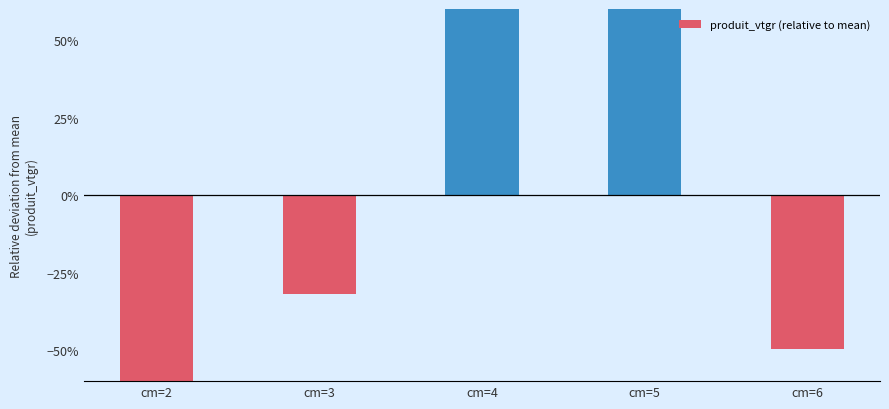

How many values are below zero?

3